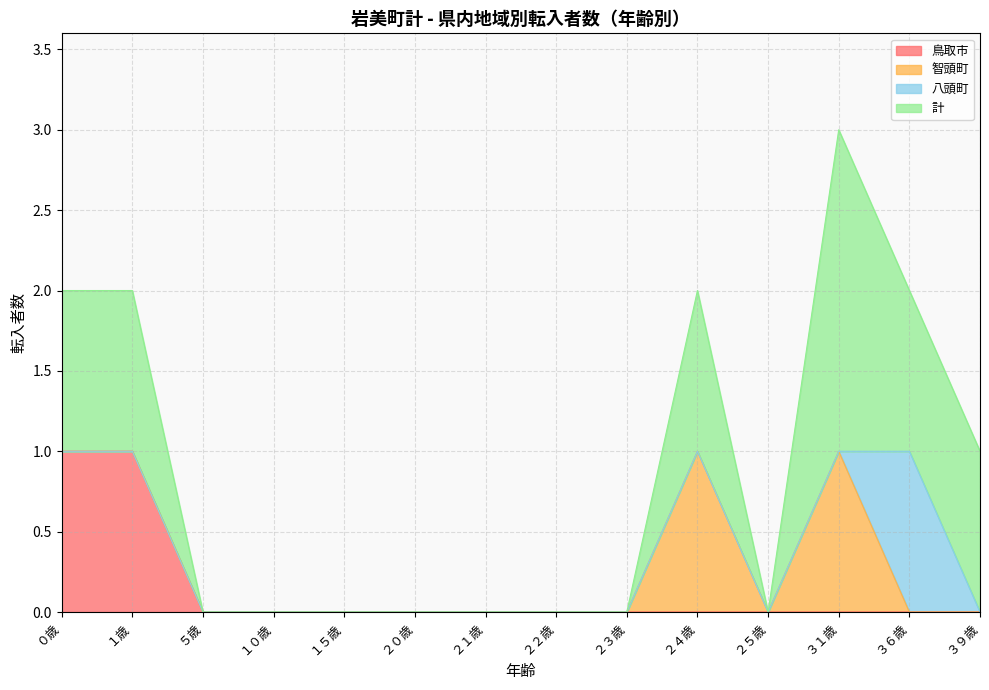

True or false: 鳥取市 has a value of 0 at ３９歳.

True